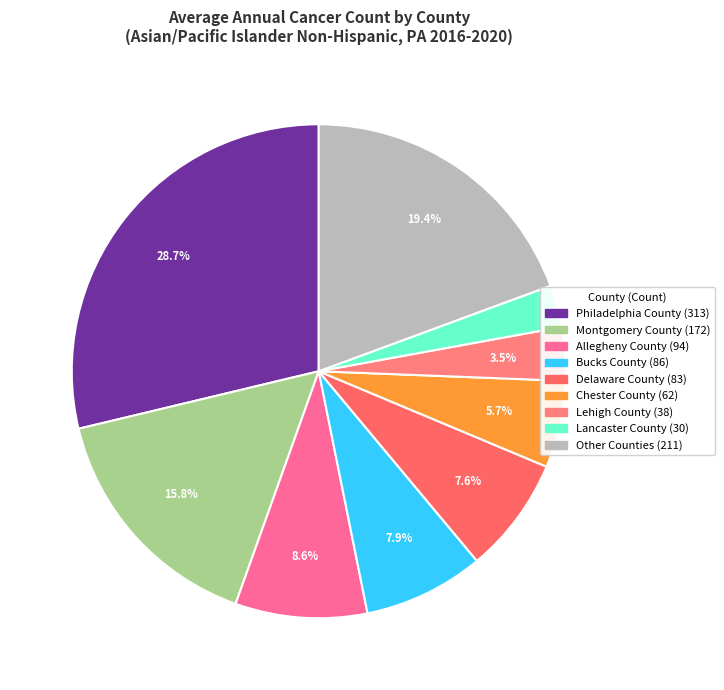

To the nearest percent, what is the difference between the largest and smallest slice percentages?

26%